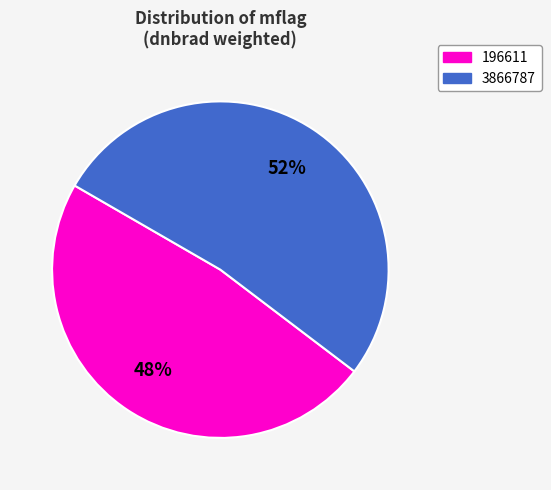

Approximately how many times larger is the value at 196611 compared to 3866787?

0.9